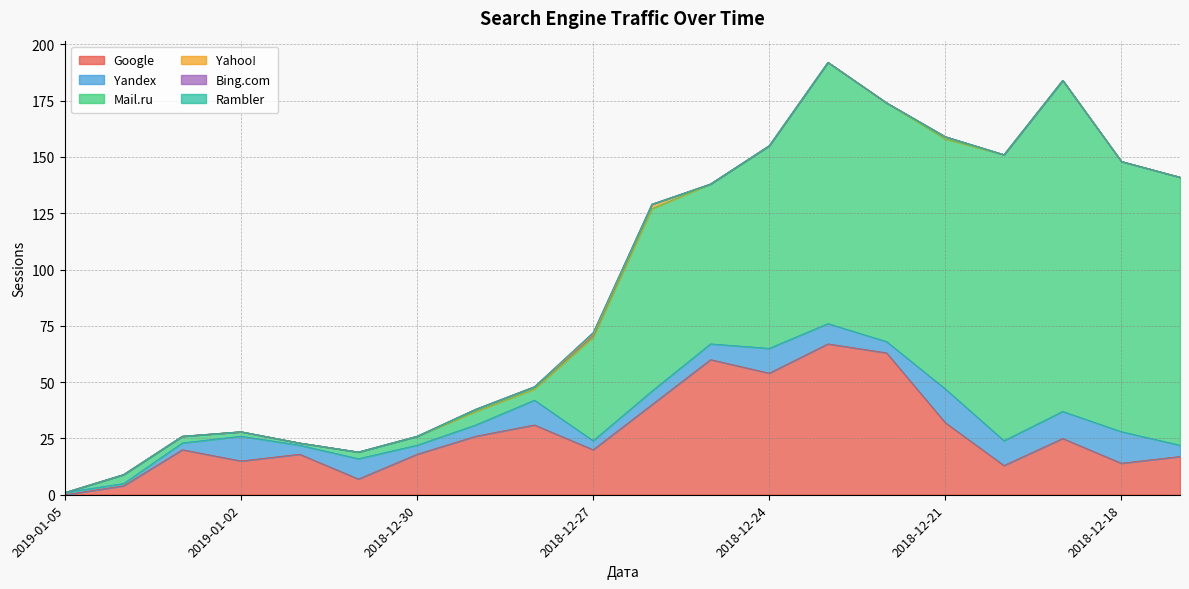

True or false: Rambler and Bing.com cross at least once.

False